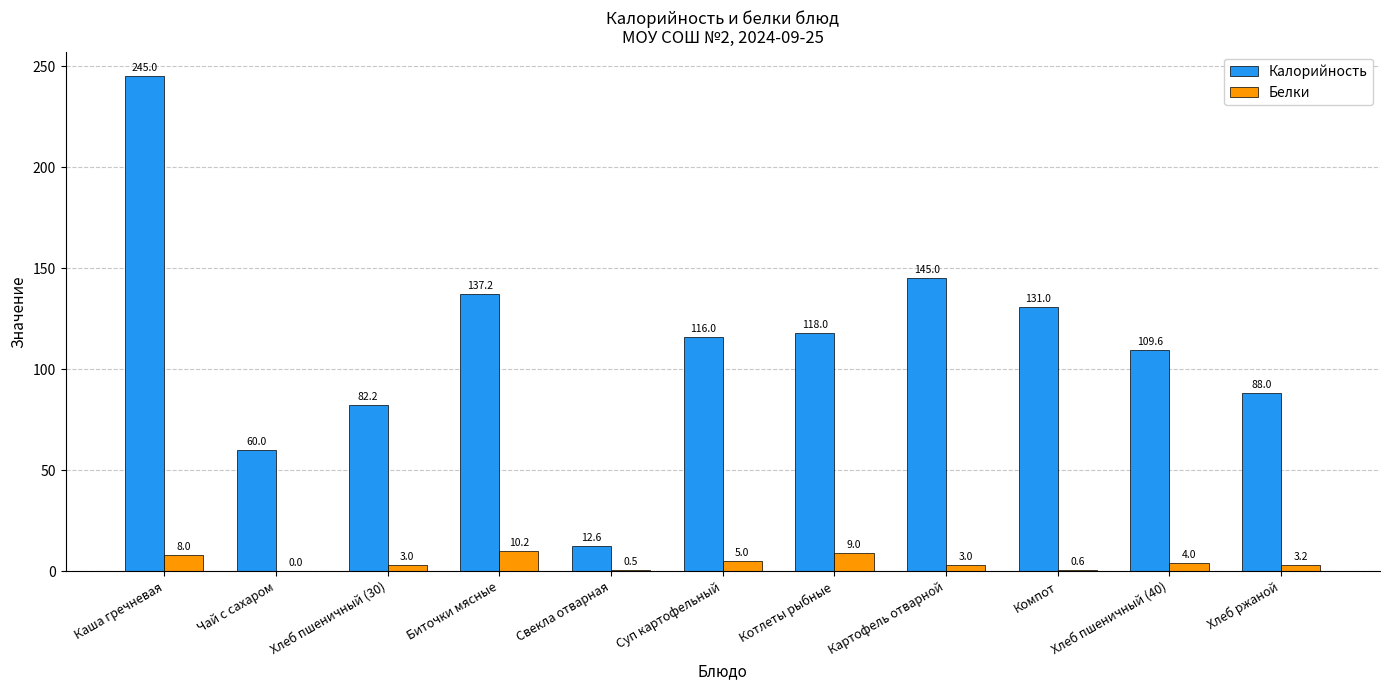

Which series has the largest total across all categories?

Калорийность